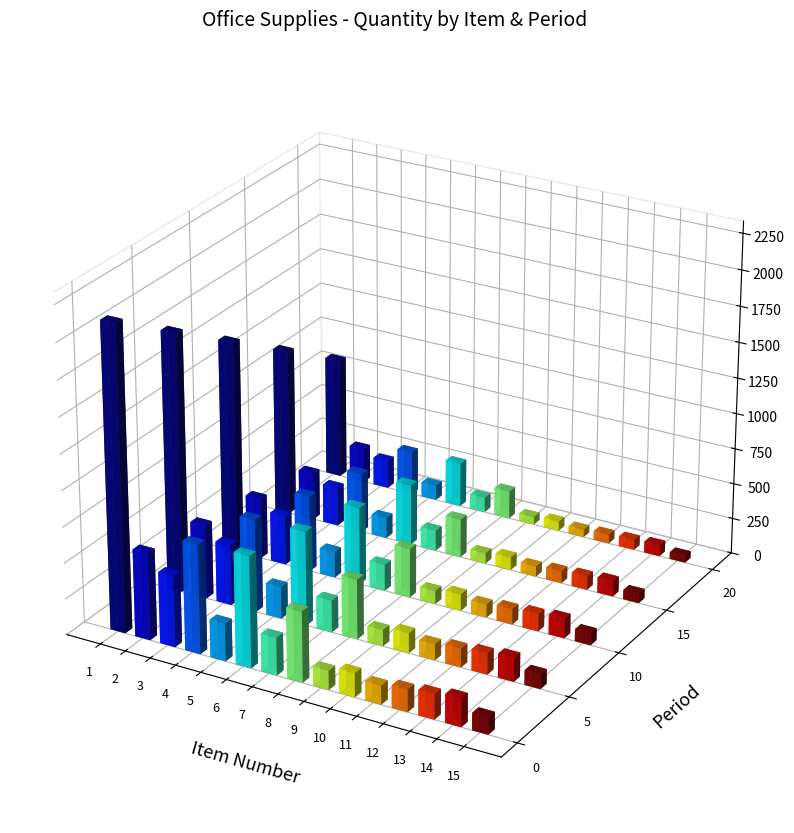

What is the approximate value at 7, to the nearest 50?

250